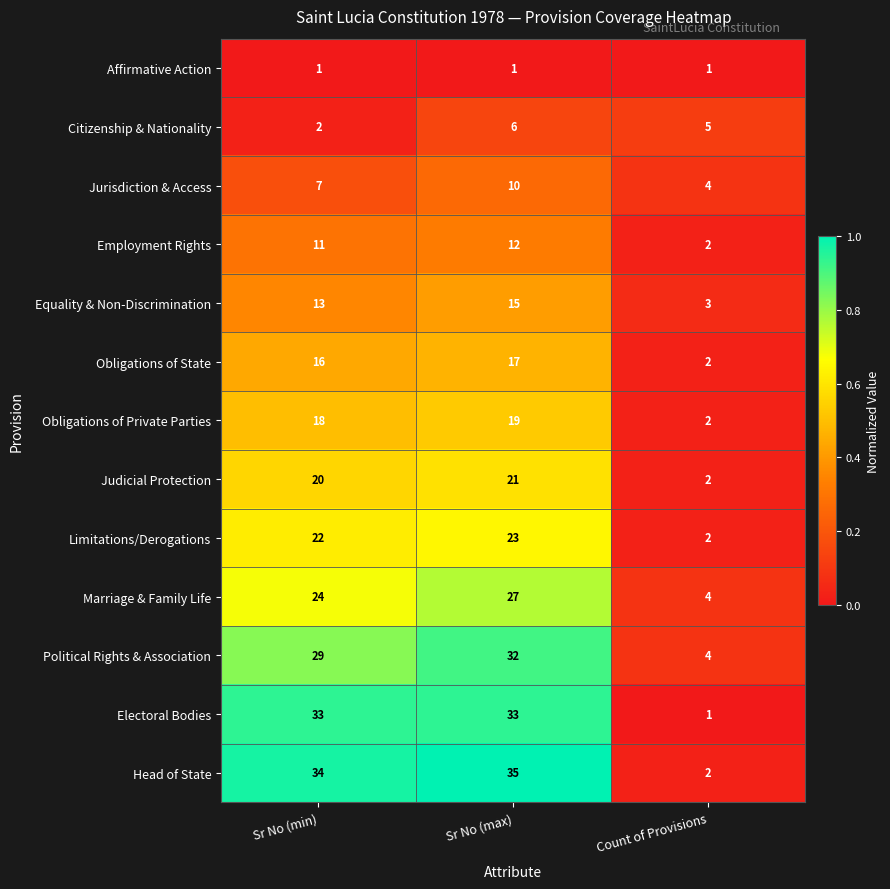

What is the total value across all series at Sr No (max)?

251